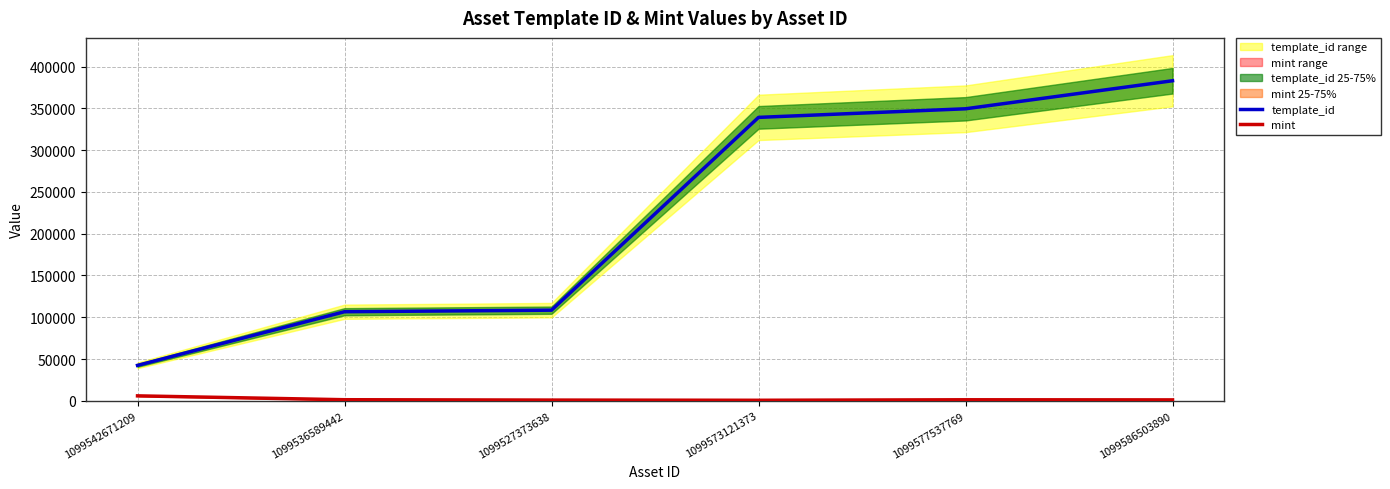

Rank the series at 1099573121373 from lowest to highest value.

mint, template_id